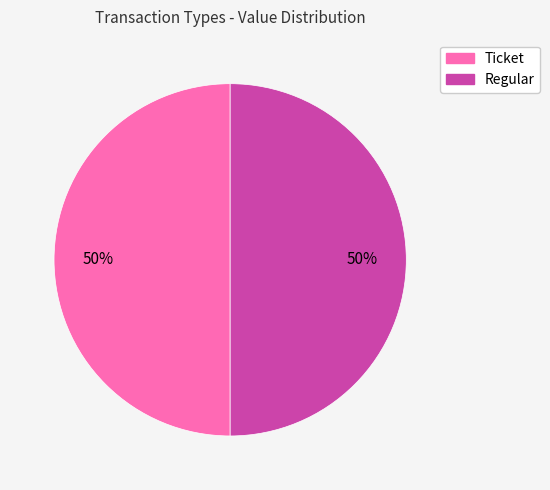

To the nearest percent, what is the average slice percentage?

50%